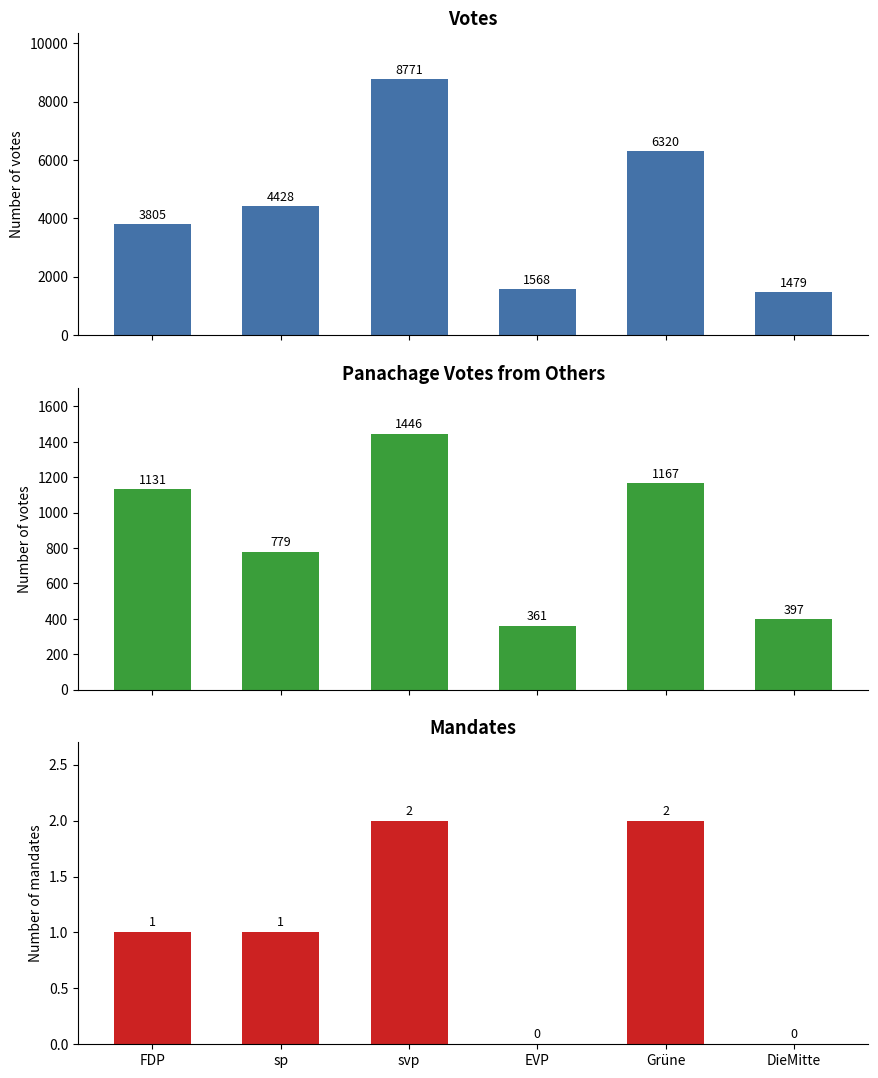

What is the label of the 5th bar from the left?

Grüne